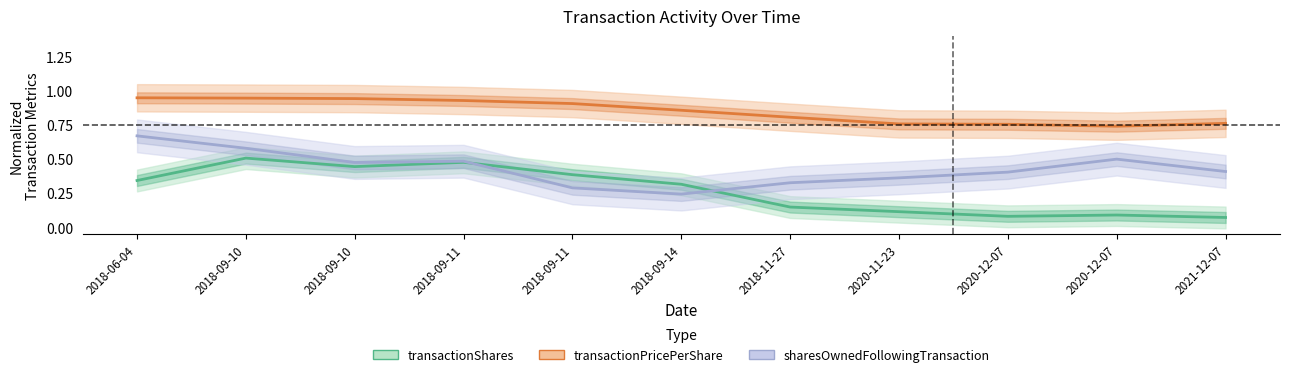

At how many categories does at least one series exceed 0?

11